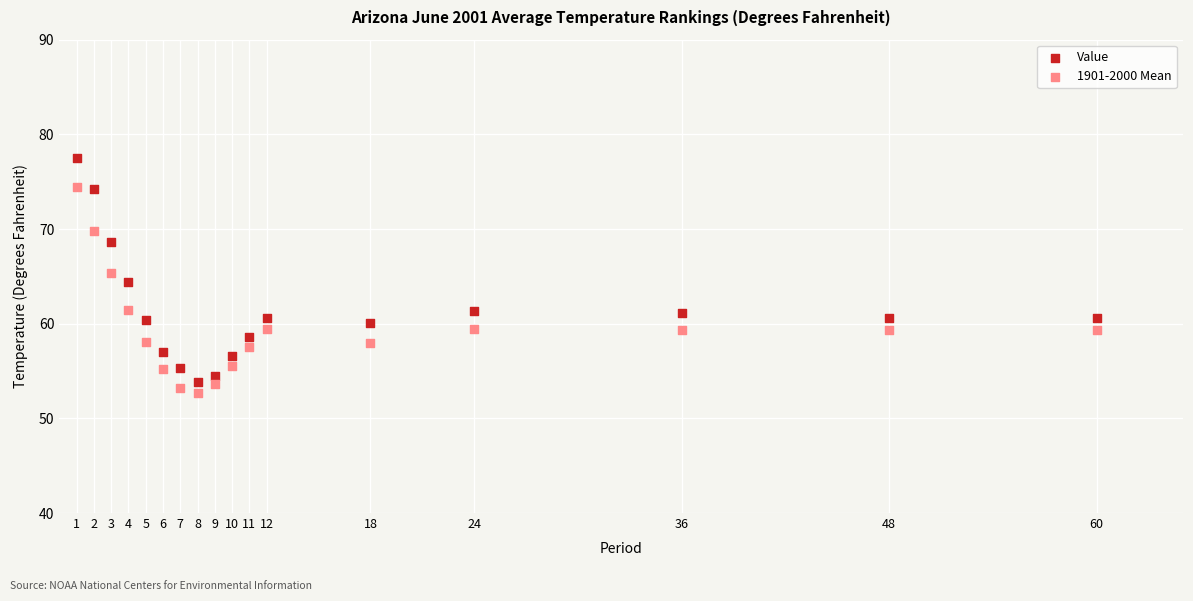

Which series reaches the maximum Y coordinate?

Value